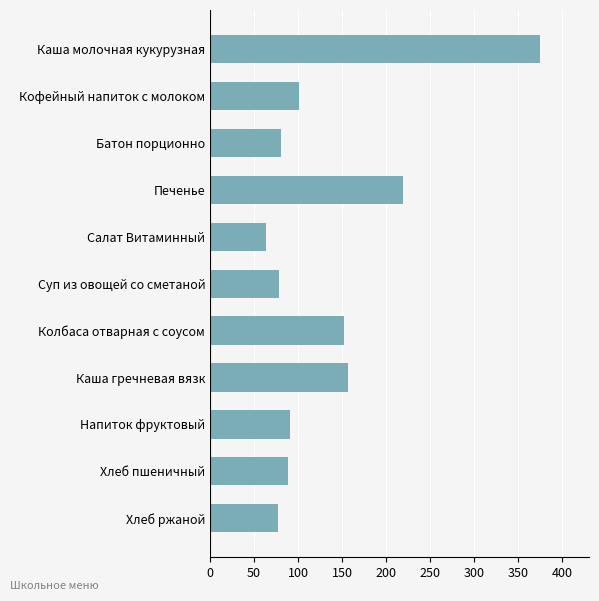

What is the label of the 5th bar from the top?

Салат Витаминный